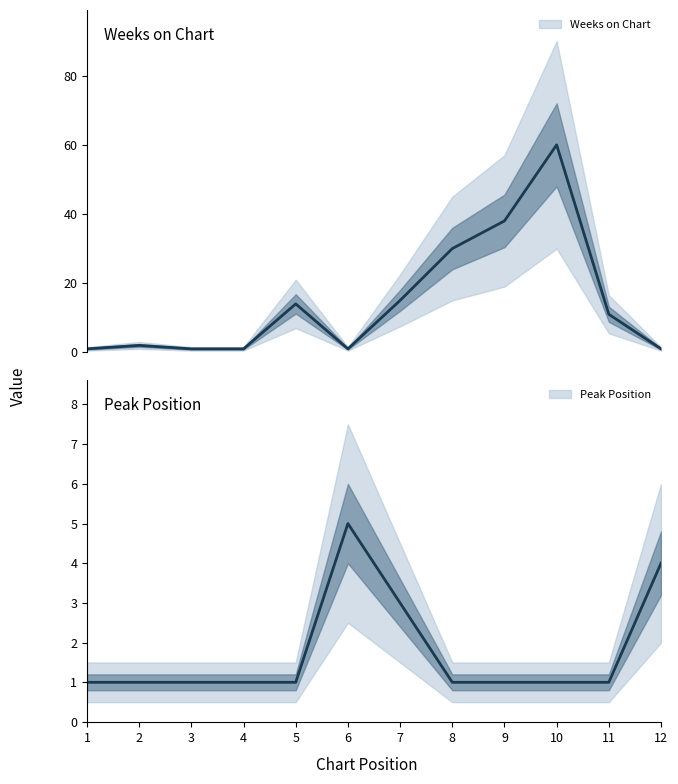

Reading right to left, what are all the values shown in this chart?

Weeks on Chart: 1	11	60	38	30	15	1	14	1	1	2	1
Peak Position: 4	1	1	1	1	3	5	1	1	1	1	1